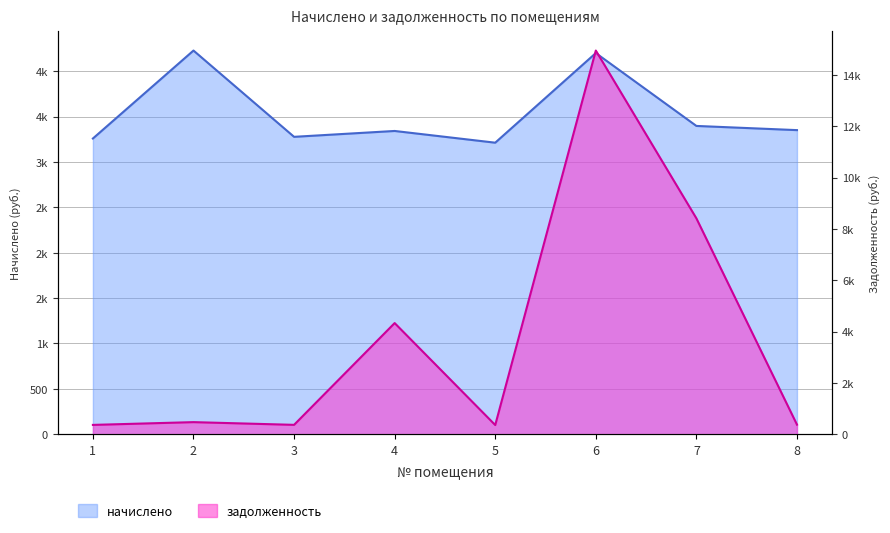

Where is the first local maximum for задолженность?

2